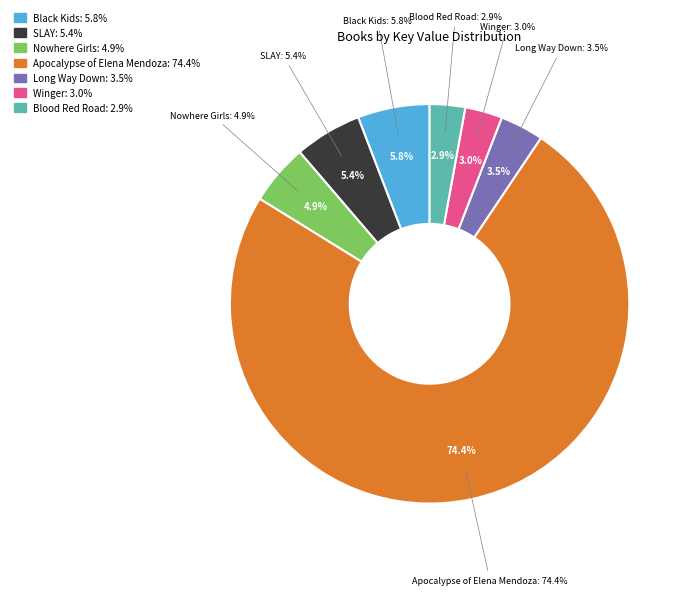

What percentage is the Long Way Down slice, to the nearest percent?

4%